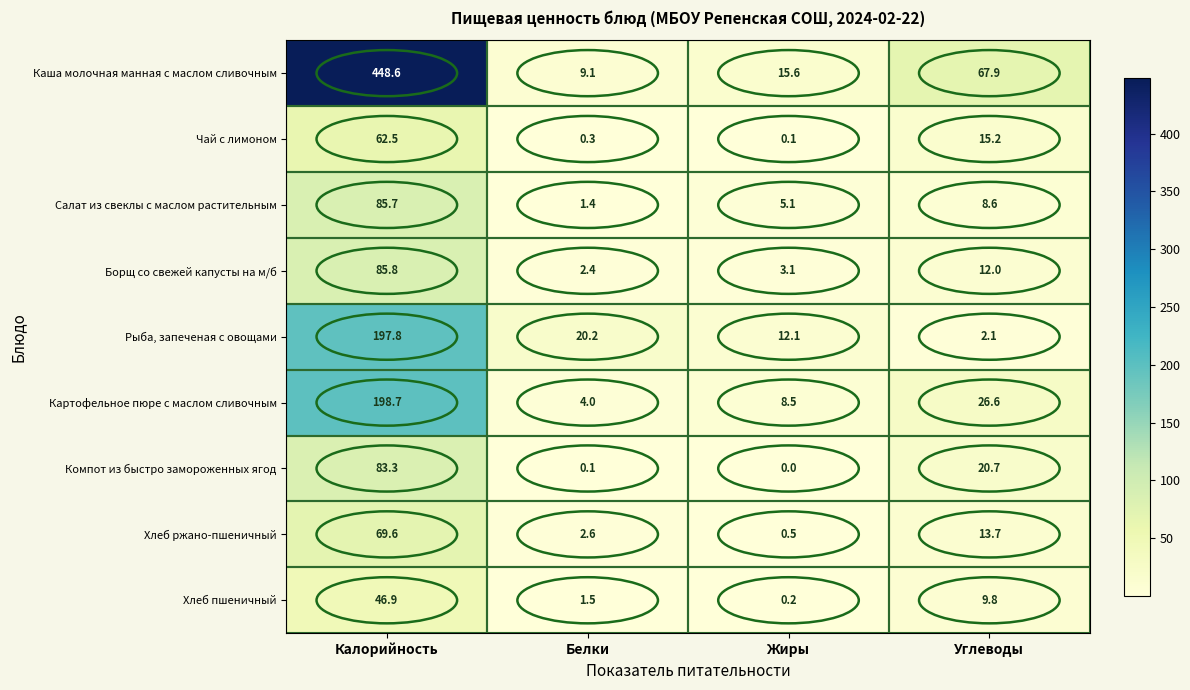

List the series in order of their peak value, lowest first.

Хлеб пшеничный, Чай с лимоном, Хлеб ржано-пшеничный, Компот из быстро замороженных ягод, Салат из свеклы с маслом растительным, Борщ со свежей капусты на м/б, Рыба, запеченая с овощами, Картофельное пюре с маслом сливочным, Каша молочная манная с маслом сливочным